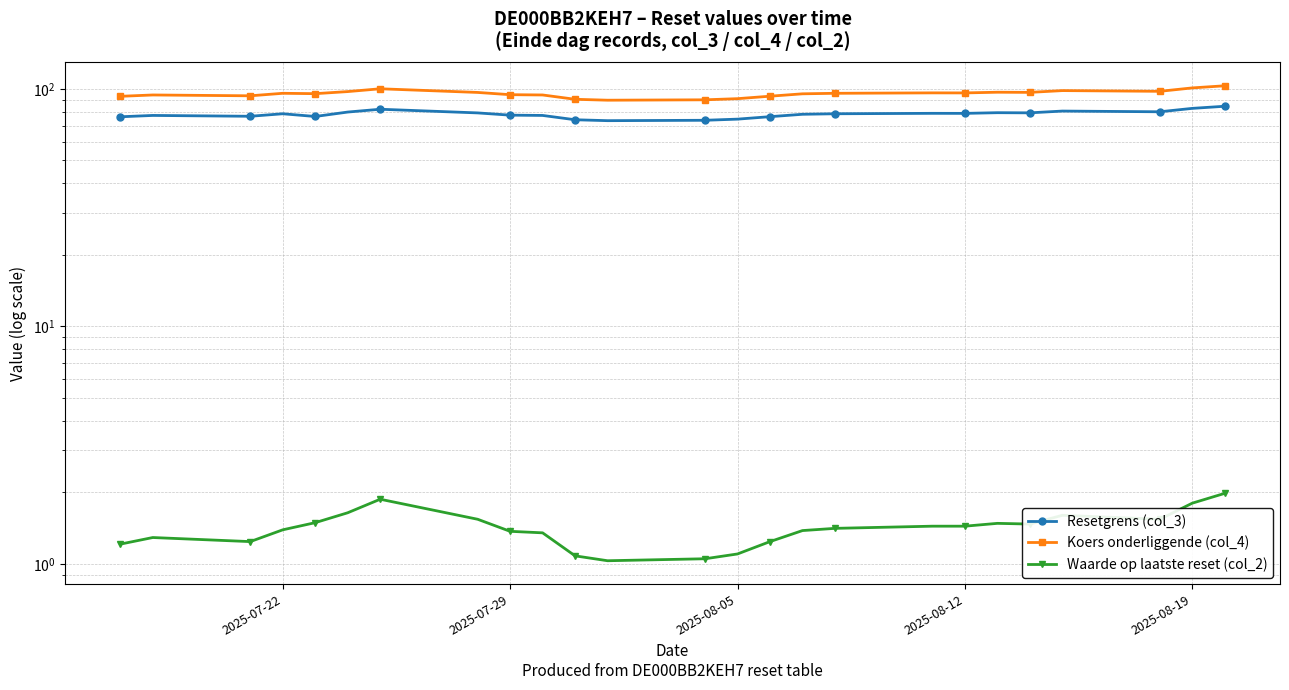

Which series has the largest range (max minus min)?

Koers onderliggende (col_4)